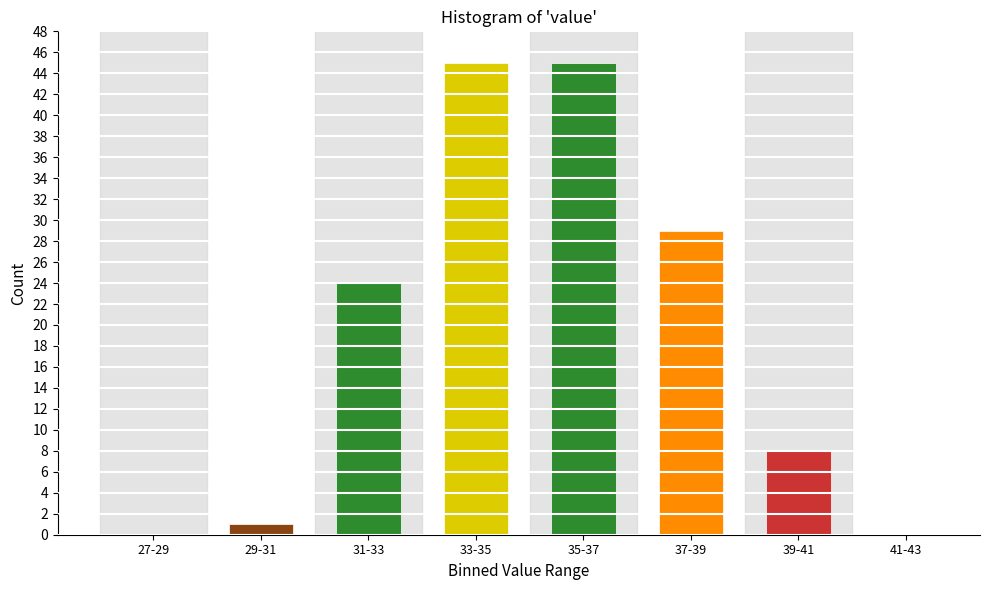

Reading left to right, transcribe all the data shown in this chart.

27-29=0	29-31=1	31-33=24	33-35=45	35-37=45	37-39=29	39-41=8	41-43=0